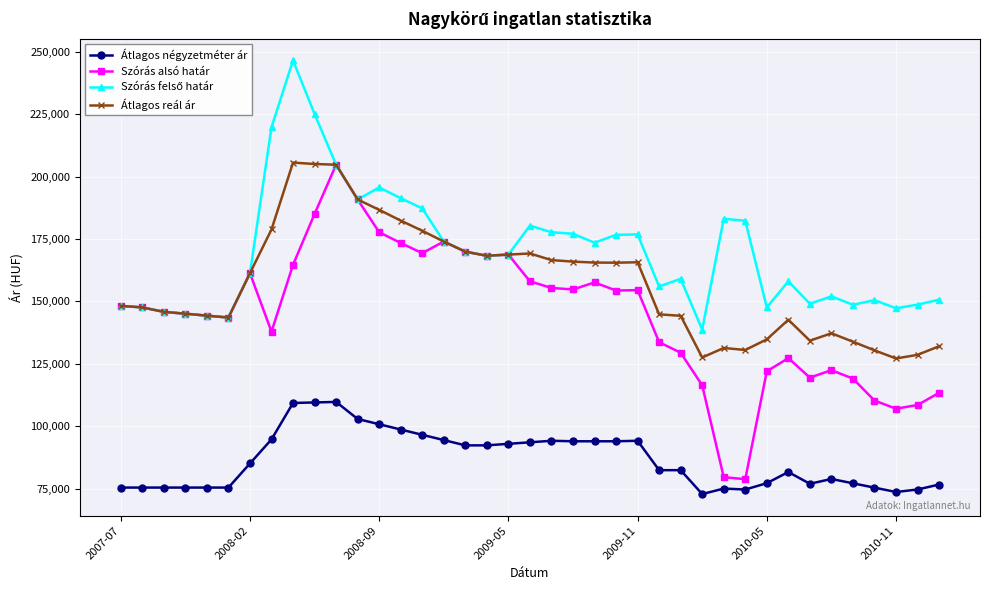

Which series has the widest spread of values?

Szórás alsó határ